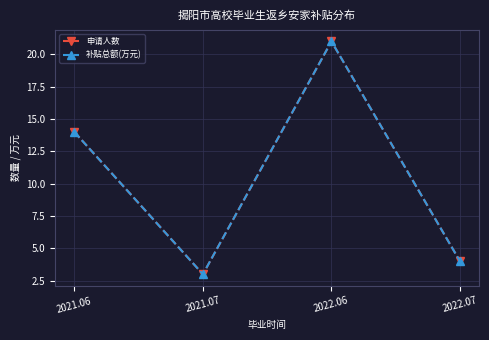

Is the value of 申请人数 at 2022.07 greater than the value of 补贴总额(万元) at 2022.06?

No